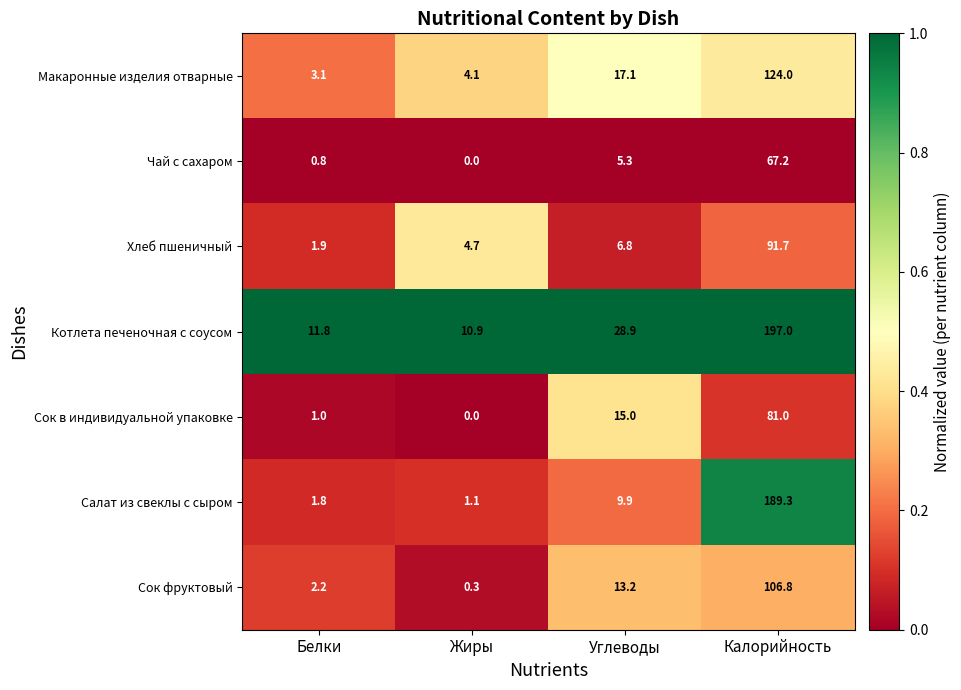

Reading left to right, what are all the values shown in this chart?

Макаронные изделия отварные: 3.1	4.1	17.1	124.0
Чай с сахаром: 0.8	0.0	5.3	67.2
Хлеб пшеничный: 1.9	4.7	6.8	91.7
Котлета печеночная с соусом: 11.8	10.9	28.9	197.0
Сок в индивидуальной упаковке: 1.0	0.0	15.0	81.0
Салат из свеклы с сыром: 1.8	1.1	9.9	189.3
Сок фруктовый: 2.2	0.3	13.2	106.8